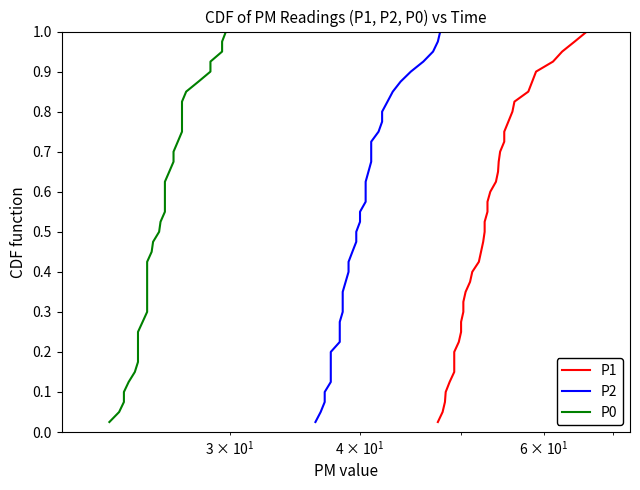

How many lines are shown in the chart?

3